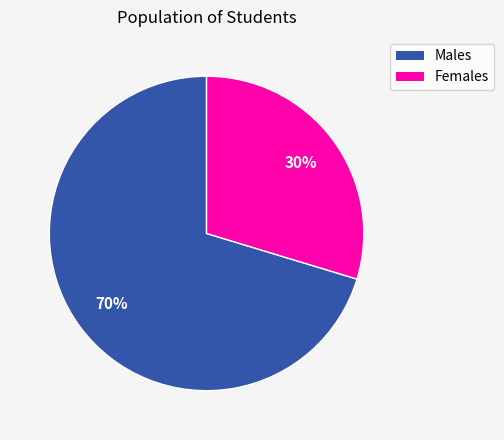

Does any single category account for the majority?

Yes